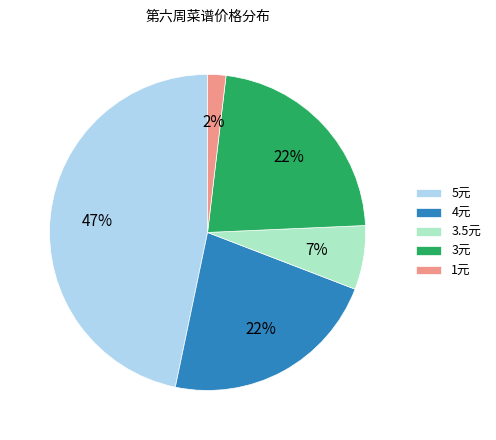

Which has a higher value, 3元 or 5元?

5元